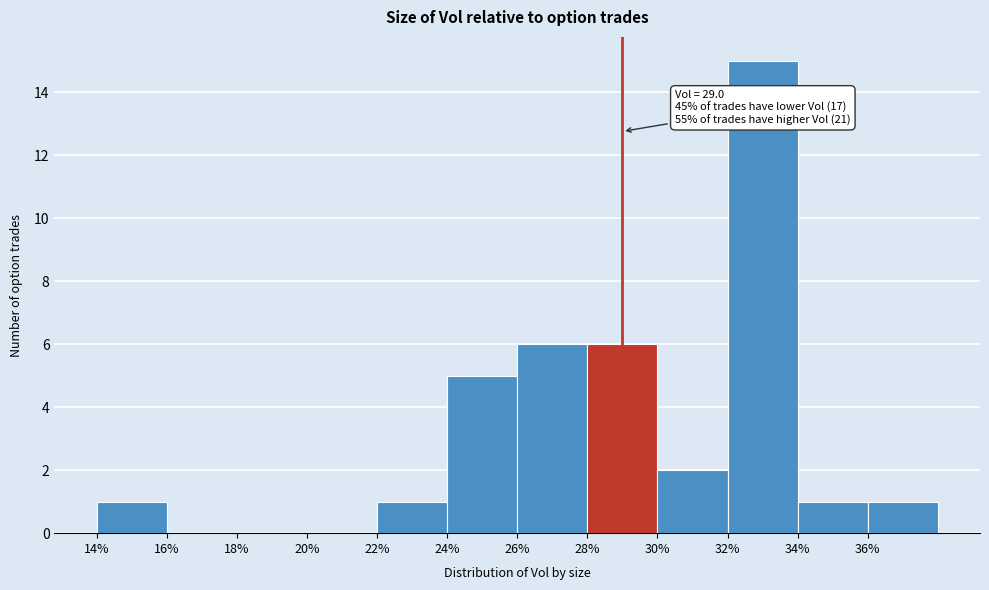

Which range on the x-axis has the tallest bar?

32 to 34